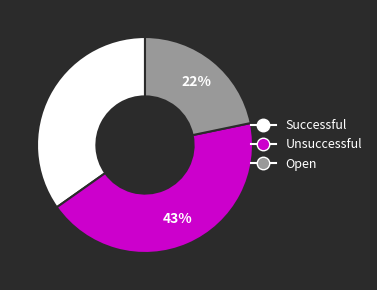

Is it true that Successful is 35% of the pie?

True